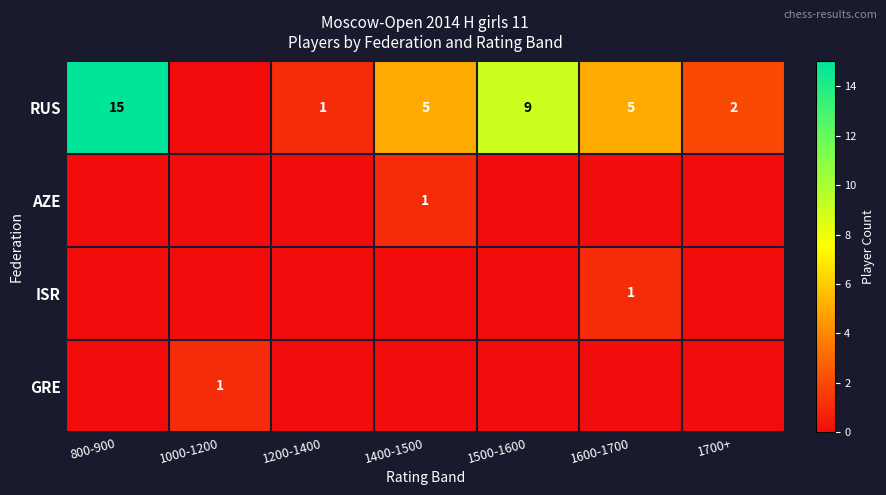

How many data points does each series have?

7